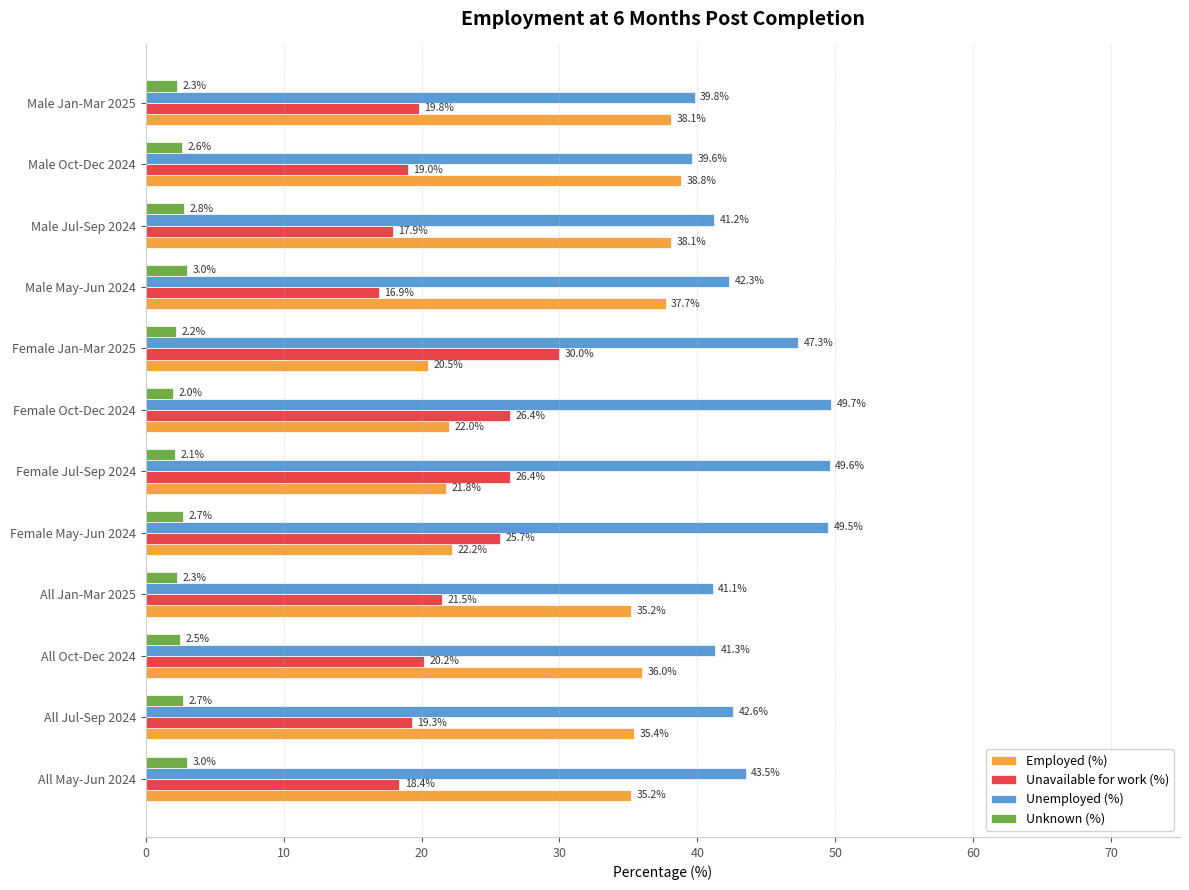

What is the average value of the Unknown (%) series?

2.5